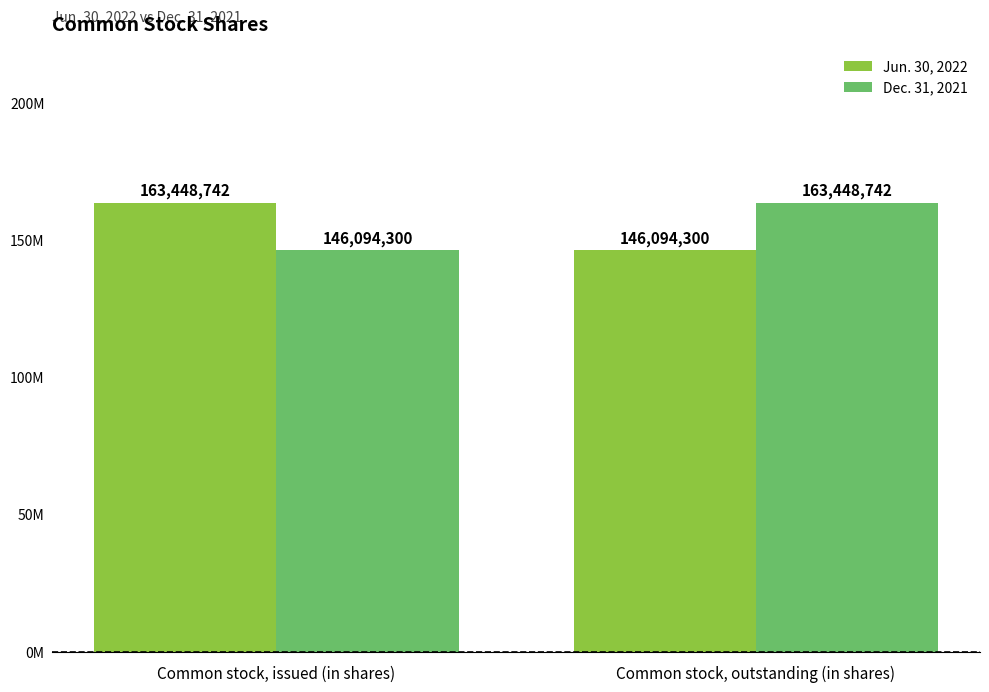

Rank the categories by Dec. 31, 2021 value from highest to lowest.

Common stock, outstanding (in shares), Common stock, issued (in shares)